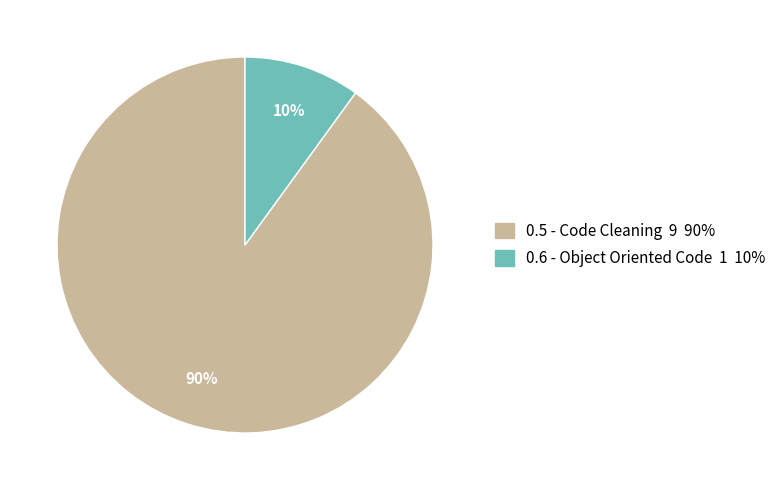

What is the ratio of the value at 0.5 - Code Cleaning to the value at 0.6 - Object Oriented Code?

9.0